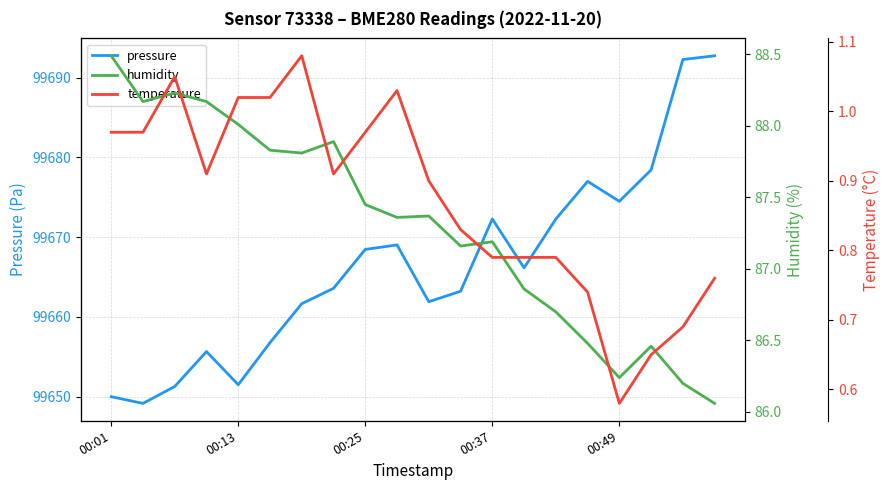

How many lines are shown in the chart?

3